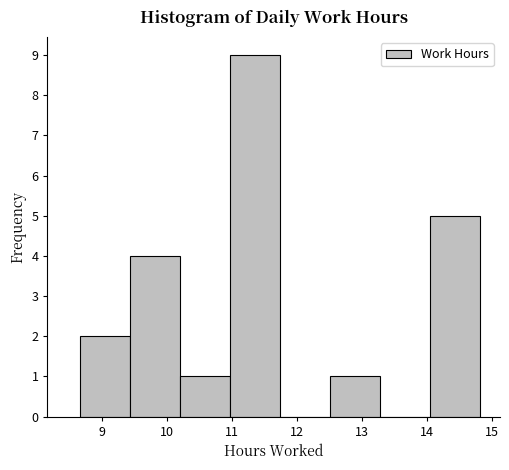

What is the height of the bar covering 9.4 to 10.2 on the x-axis? Neither the bar edges nor the heights are printed on the chart, so give them approximately, as read against the axes.

4